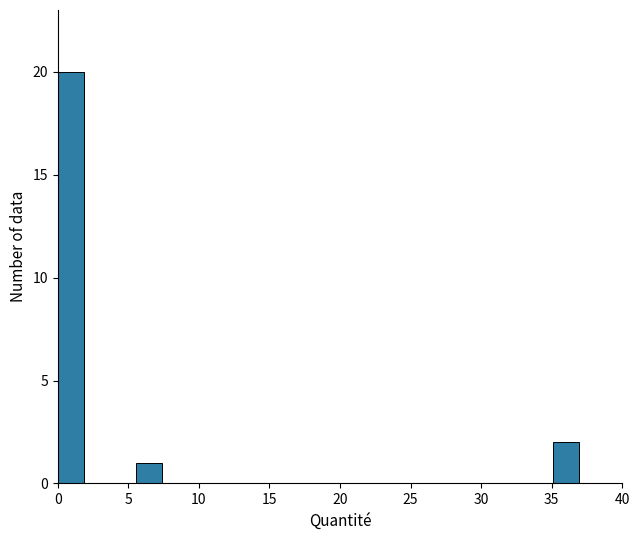

Around what value on the x-axis is the tallest bar? Give the approximate position of its centre, as read against the axis.

1.0